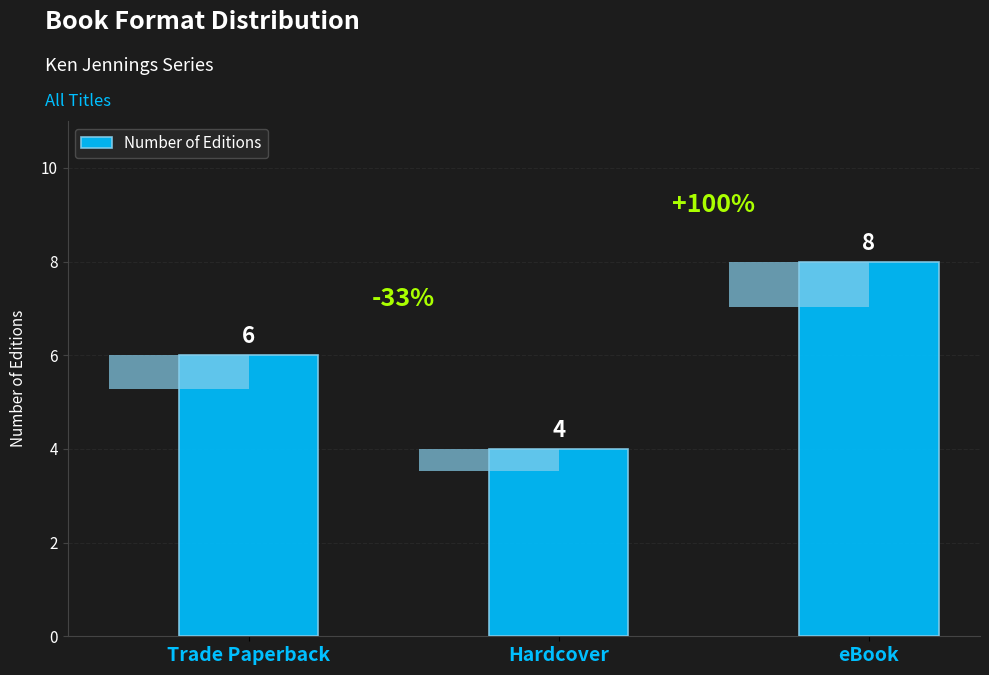

The value at Hardcover is 6. True or false?

False